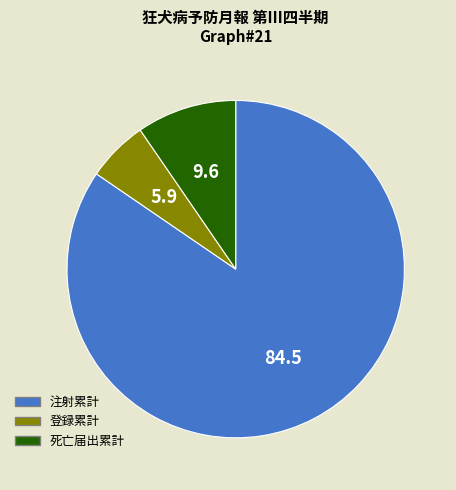

Is it true that 登録累計 is 6% of the pie?

True